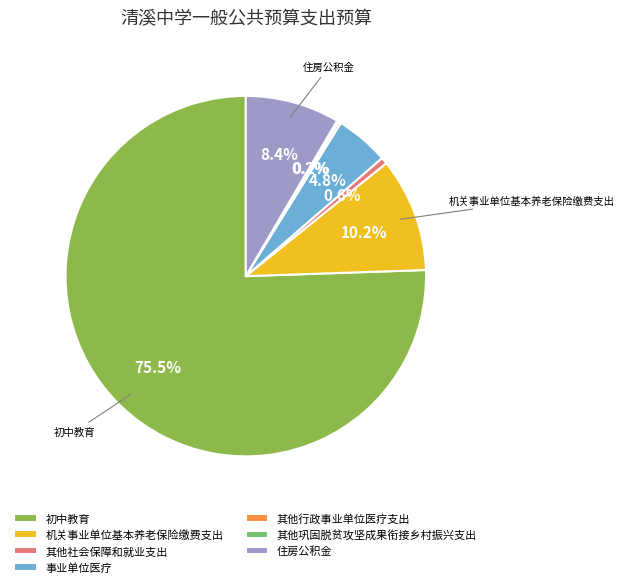

To the nearest percent, what percentage of the pie is 机关事业单位基本养老保险缴费支出?

10%